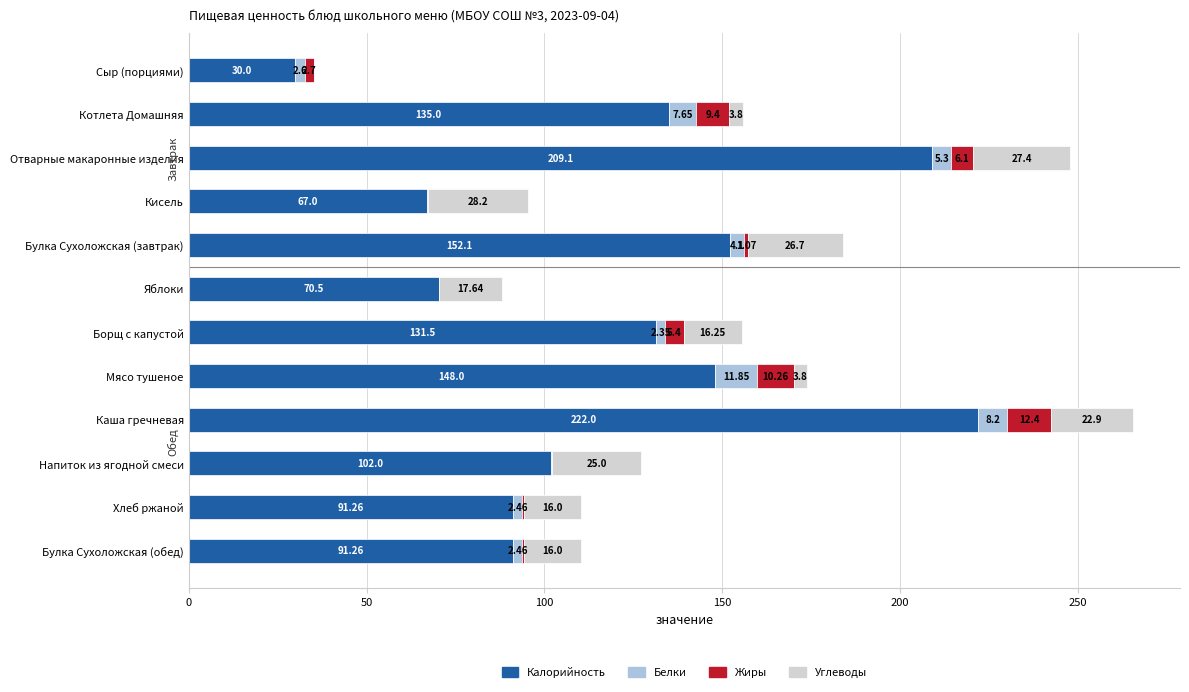

At which category is the sum across all series the highest?

Каша гречневая